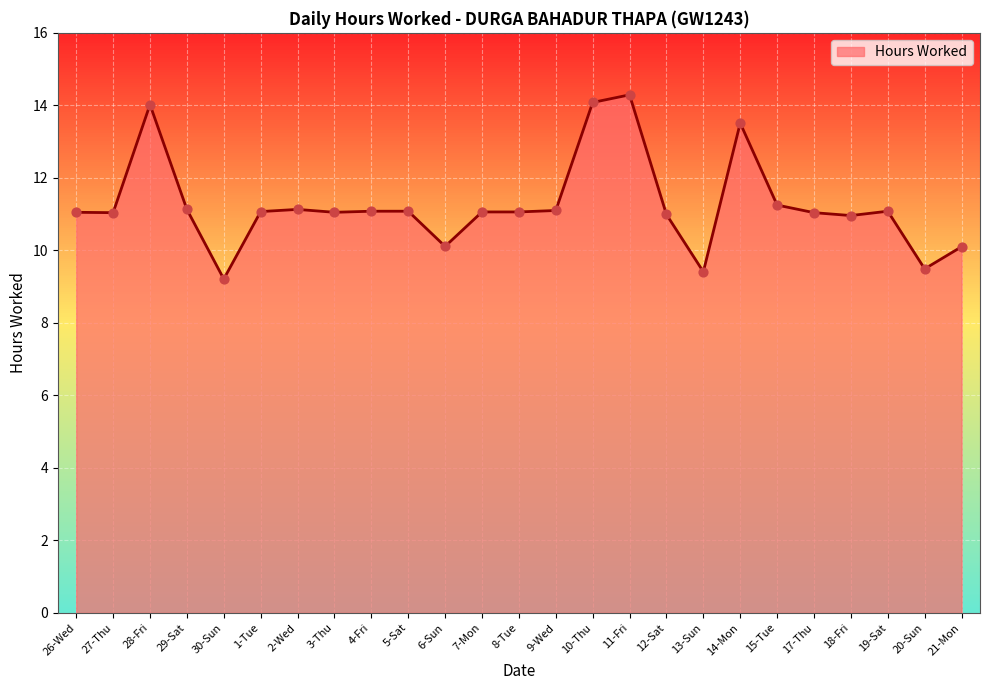

What is the ratio of the value at 13-Sun to the value at 12-Sat?

0.9